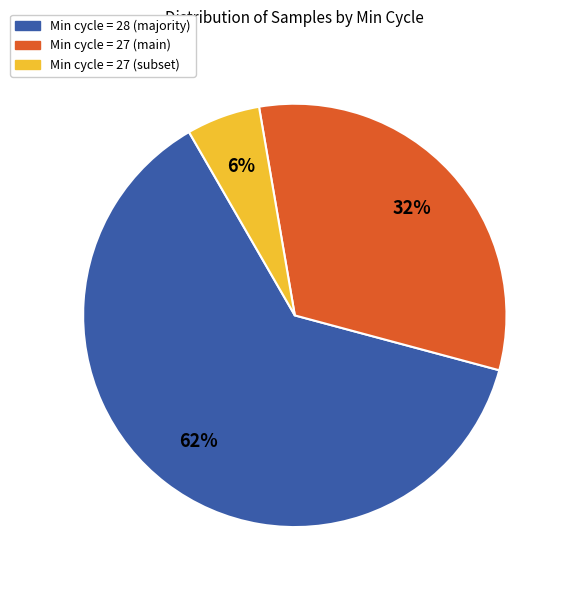

To the nearest percent, what is the average slice percentage?

33%